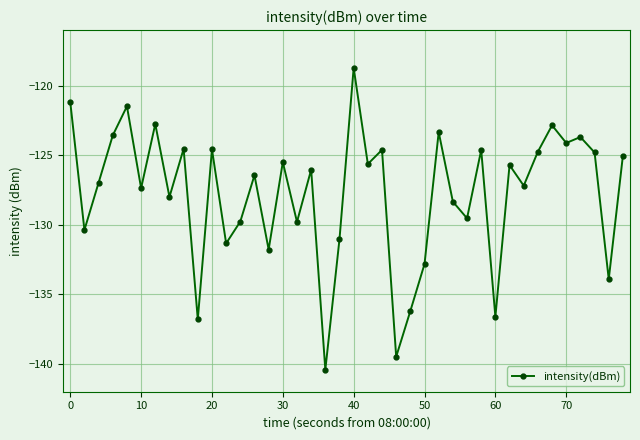

What is the greatest value displayed?

-118.7